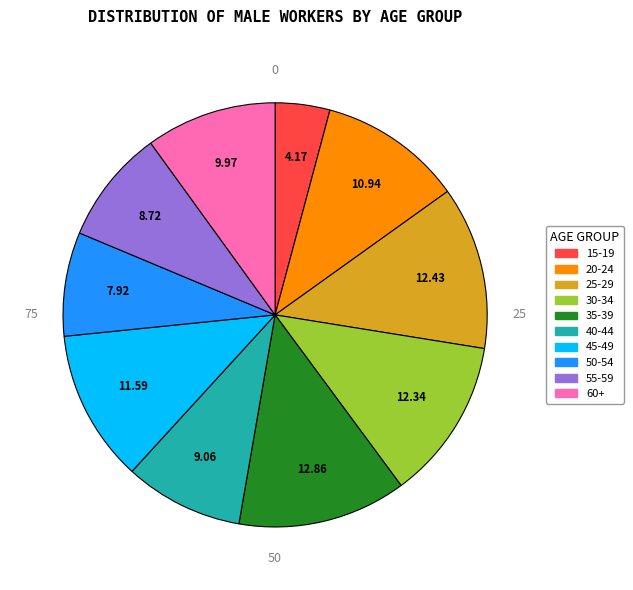

Combined, do 55-59 and 45-49 account for over 50%?

No